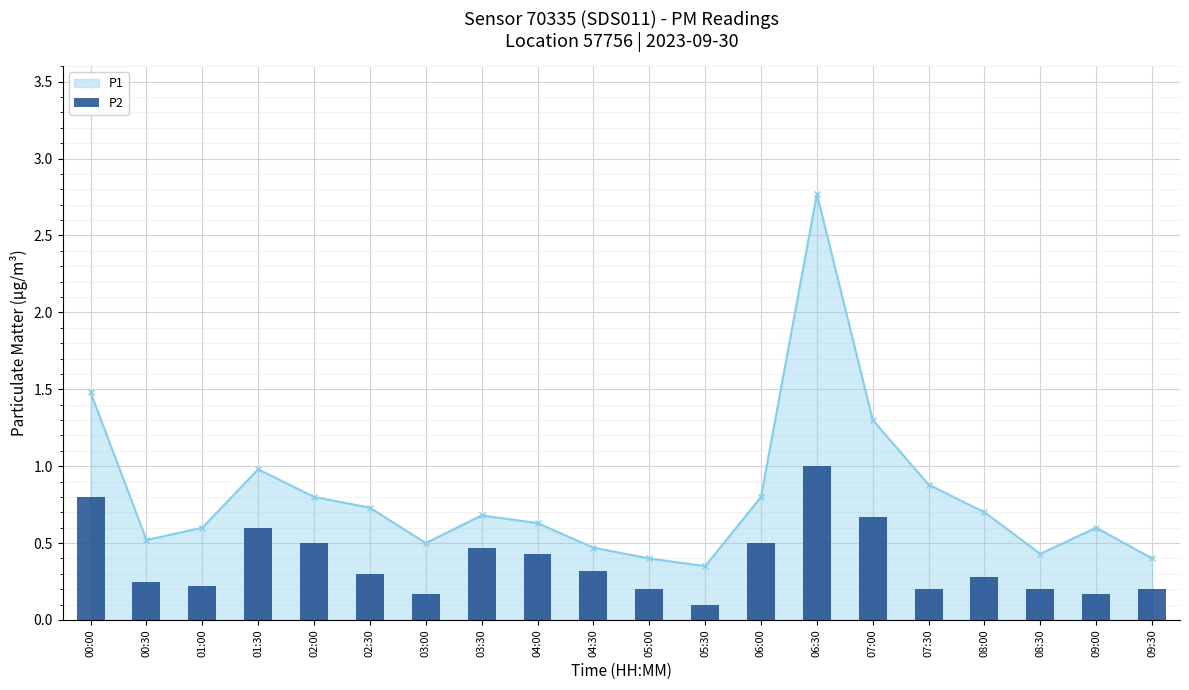

What is the total value across all series at 02:00?

1.3